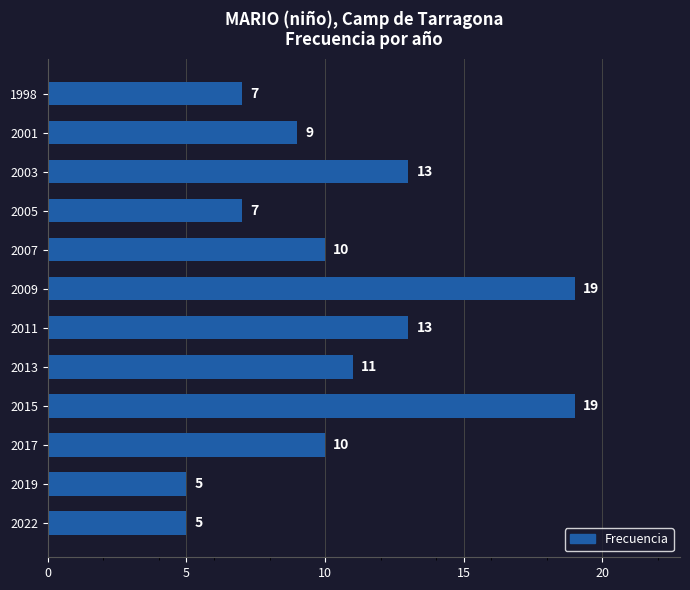

Which has a higher value, 2005 or 2009?

2009